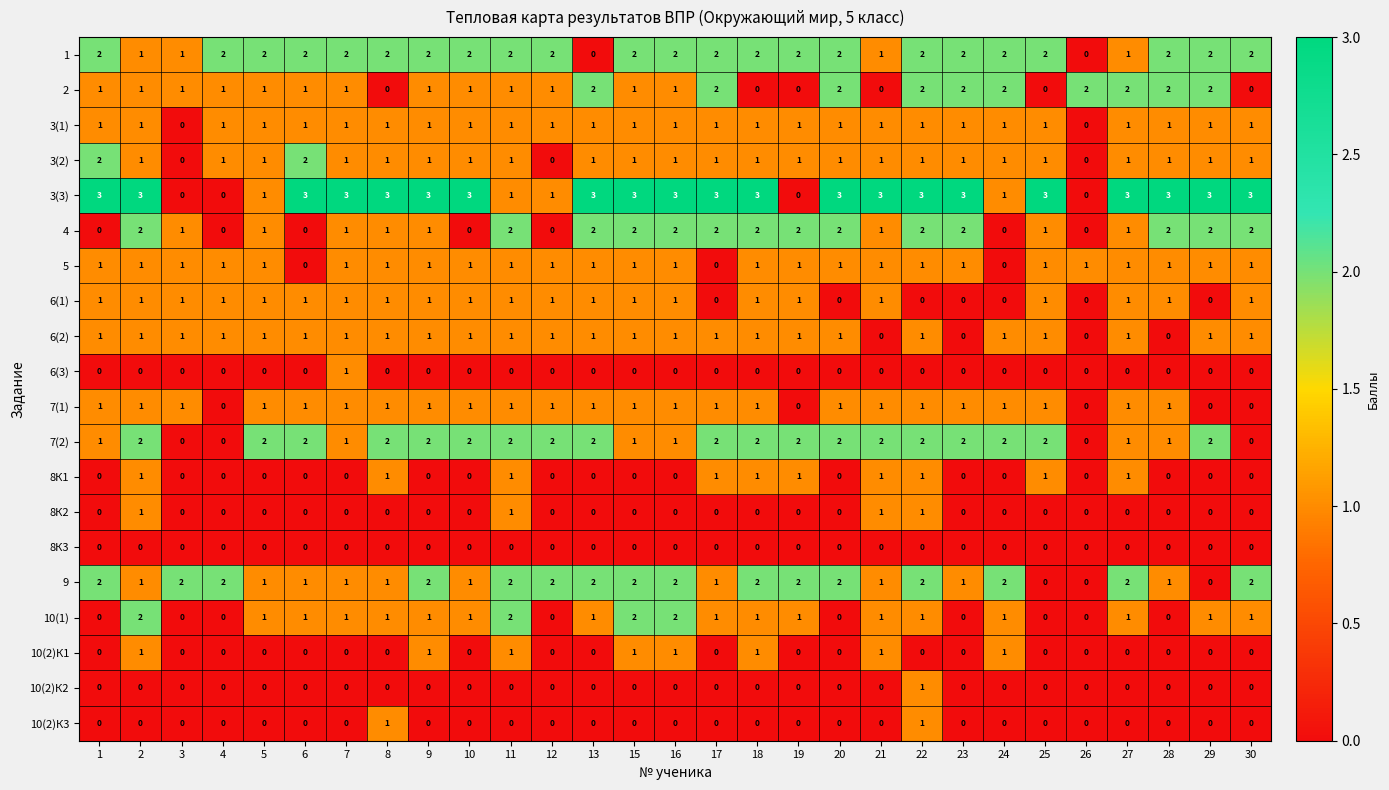

What is the sum of all 5 values?

26